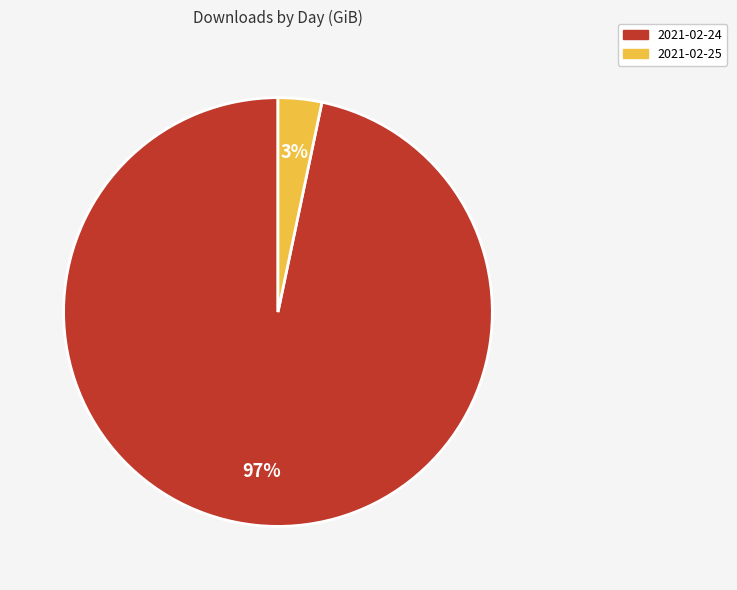

Is it true that 2021-02-25 is 17% of the pie?

False